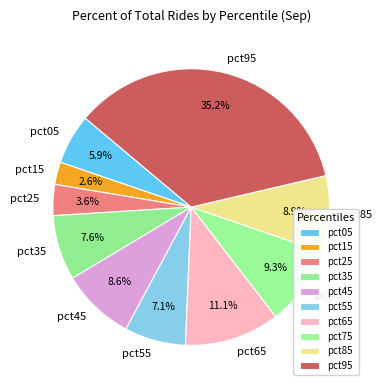

To the nearest percent, what portion does pct85 represent?

9%